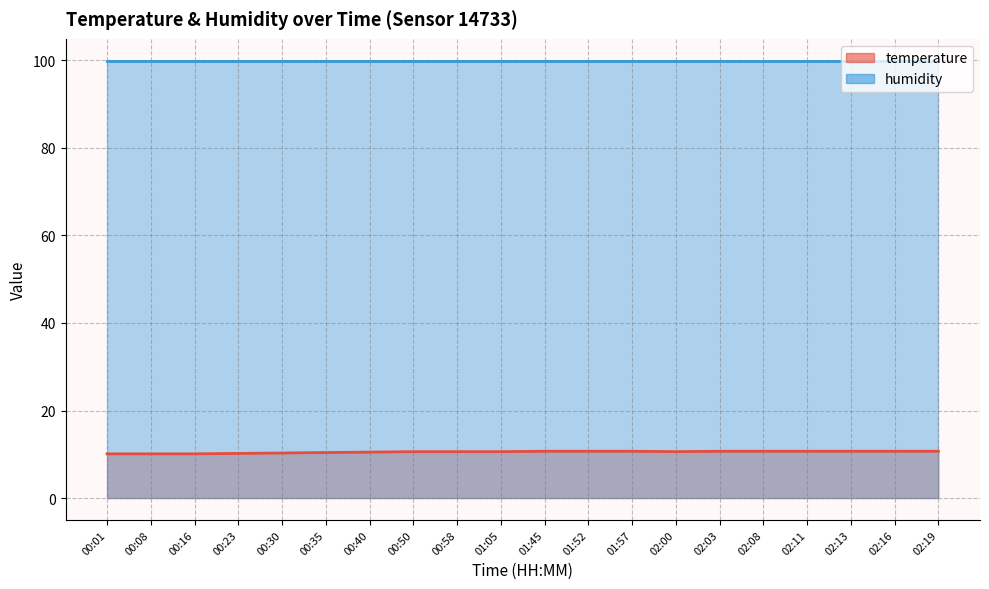

Rank the series by their average value, from highest to lowest.

humidity (line), temperature (line)